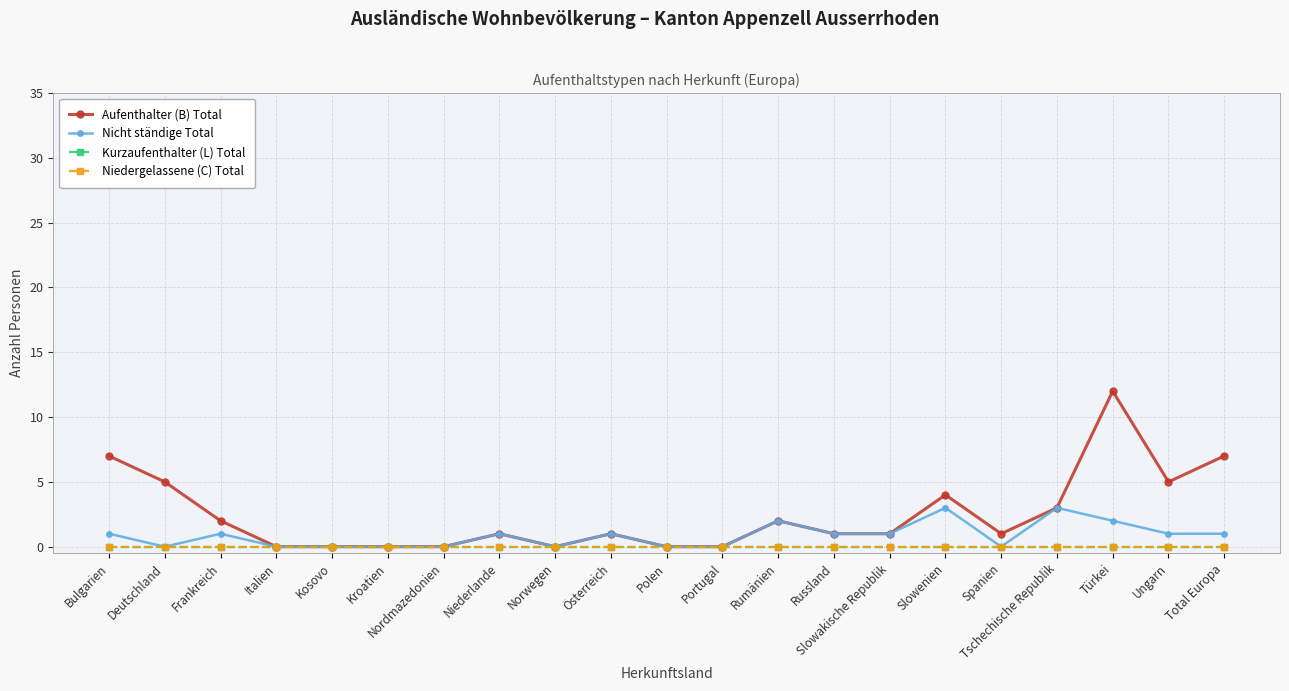

Is it true that Aufenthalter (B) Total equals 10 at Bulgarien?

False